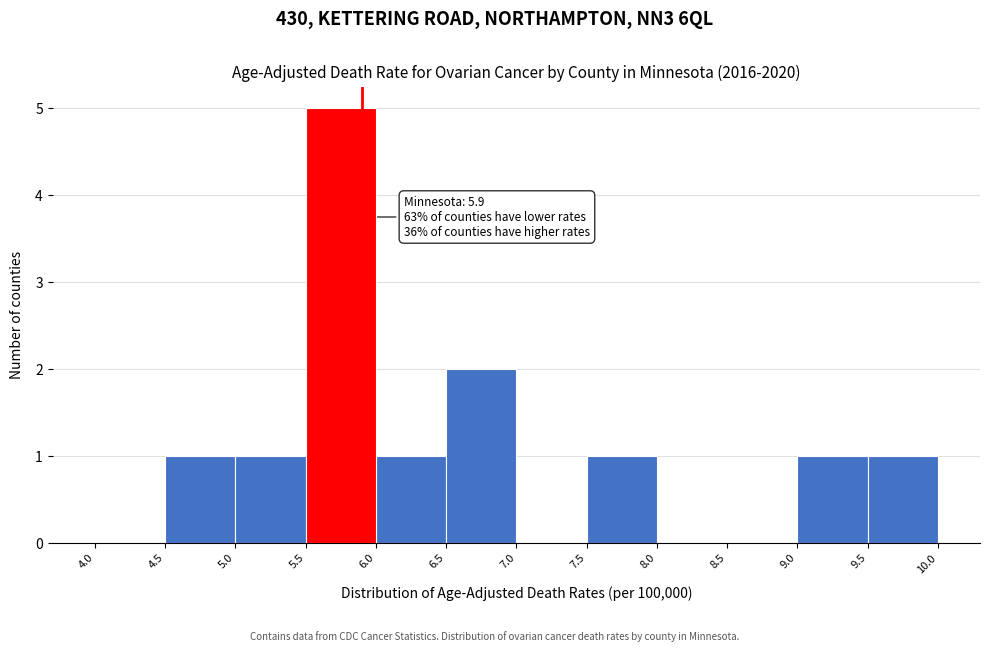

Over which range of the x-axis is the bar tallest?

5.5 to 6.0